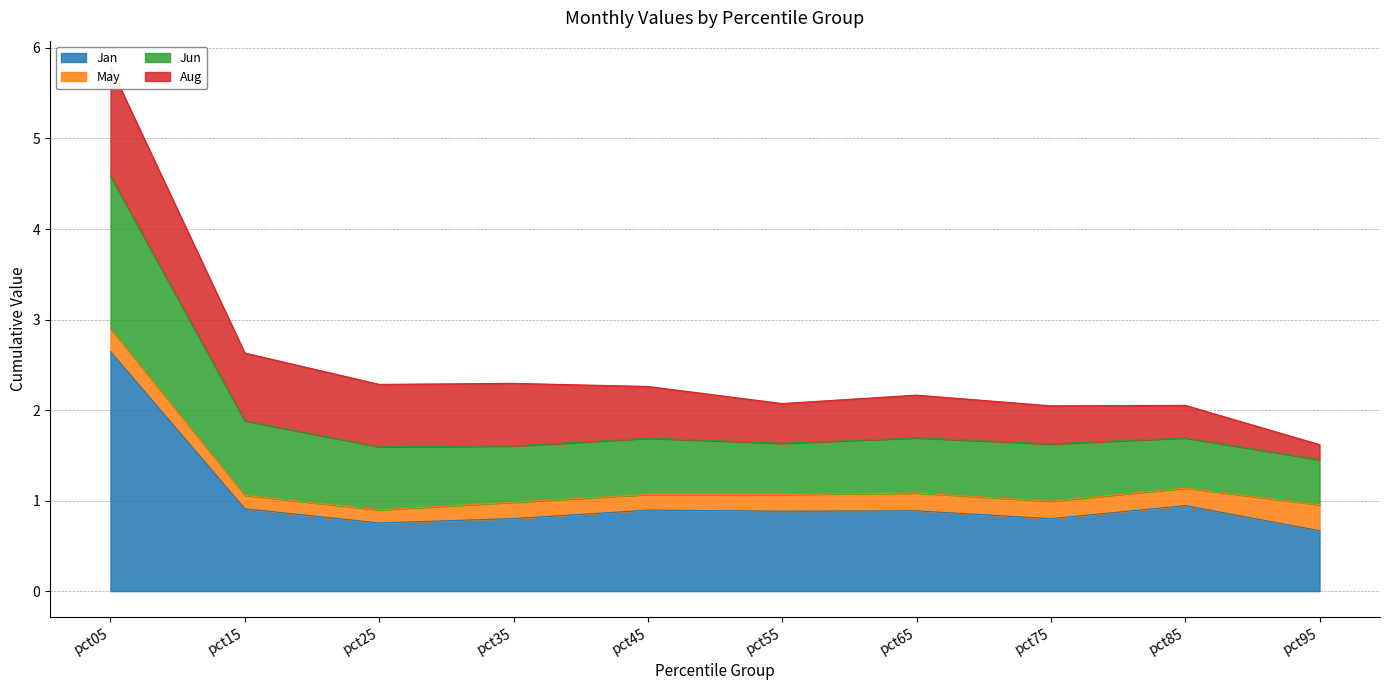

Is it true that Jan equals 0.9 at pct15?

True